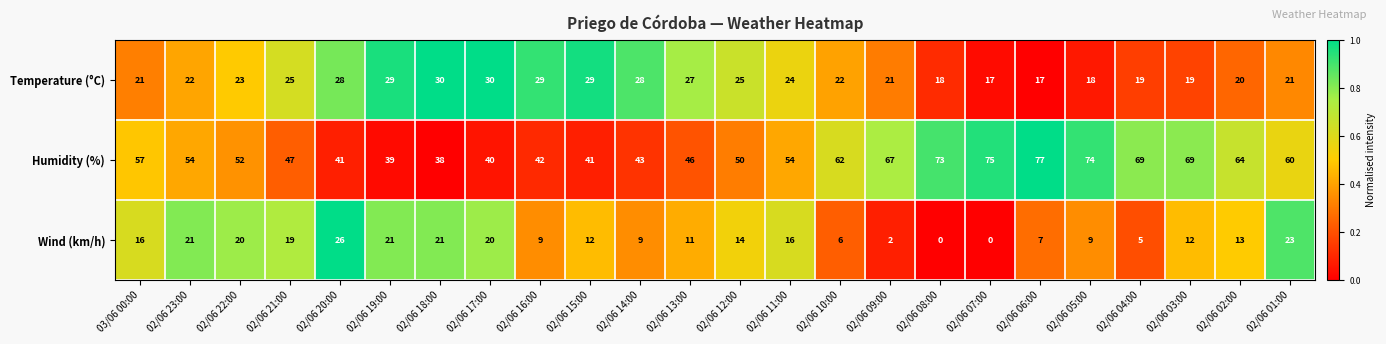

Which category has the highest value in the Humidity (%) series?

02/06 06:00